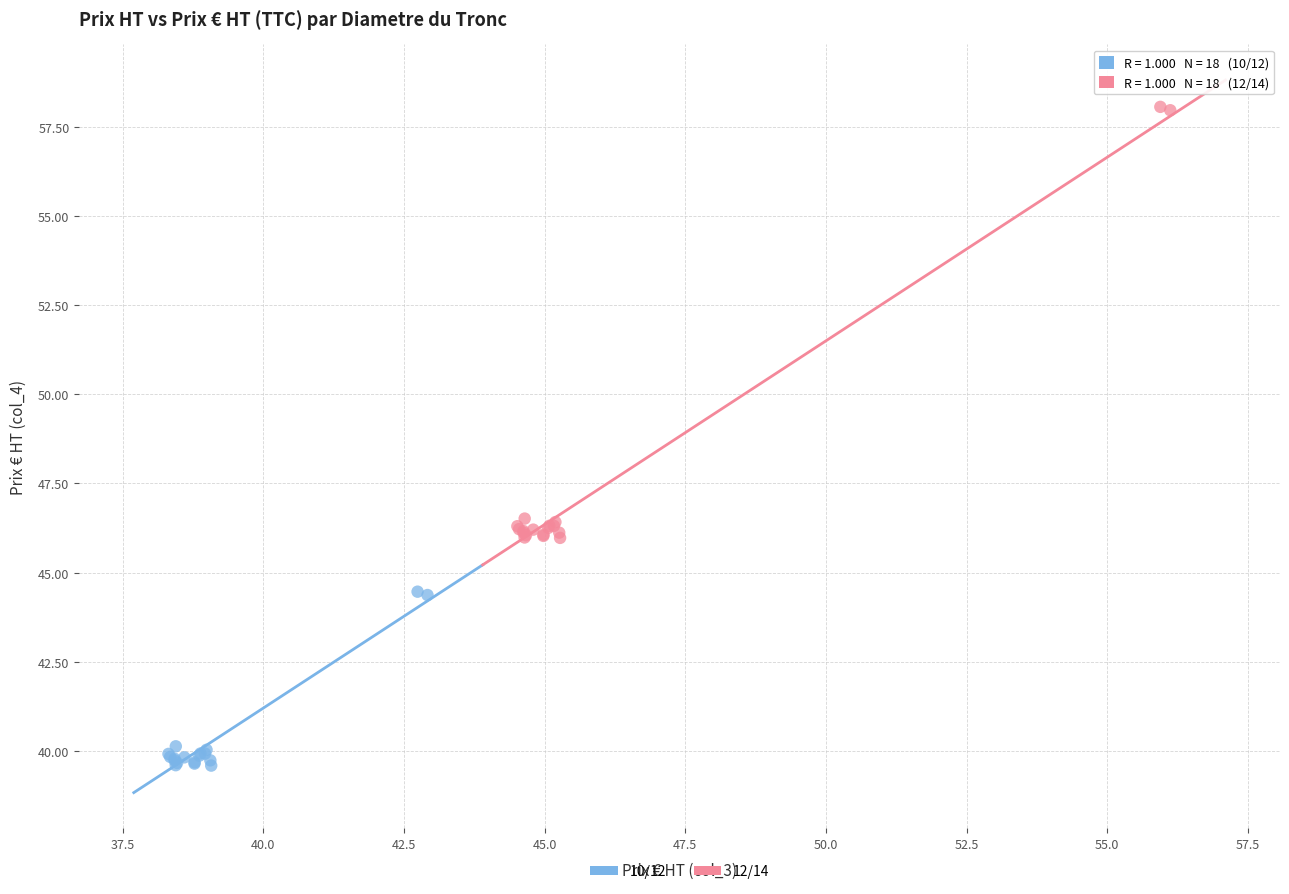

Which series has the widest spread of Y values?

12/14